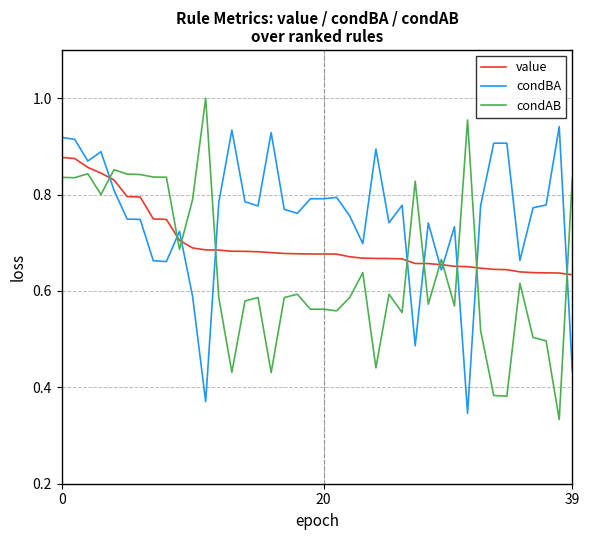

Rank the series by their maximum value, from lowest to highest.

value, condBA, condAB